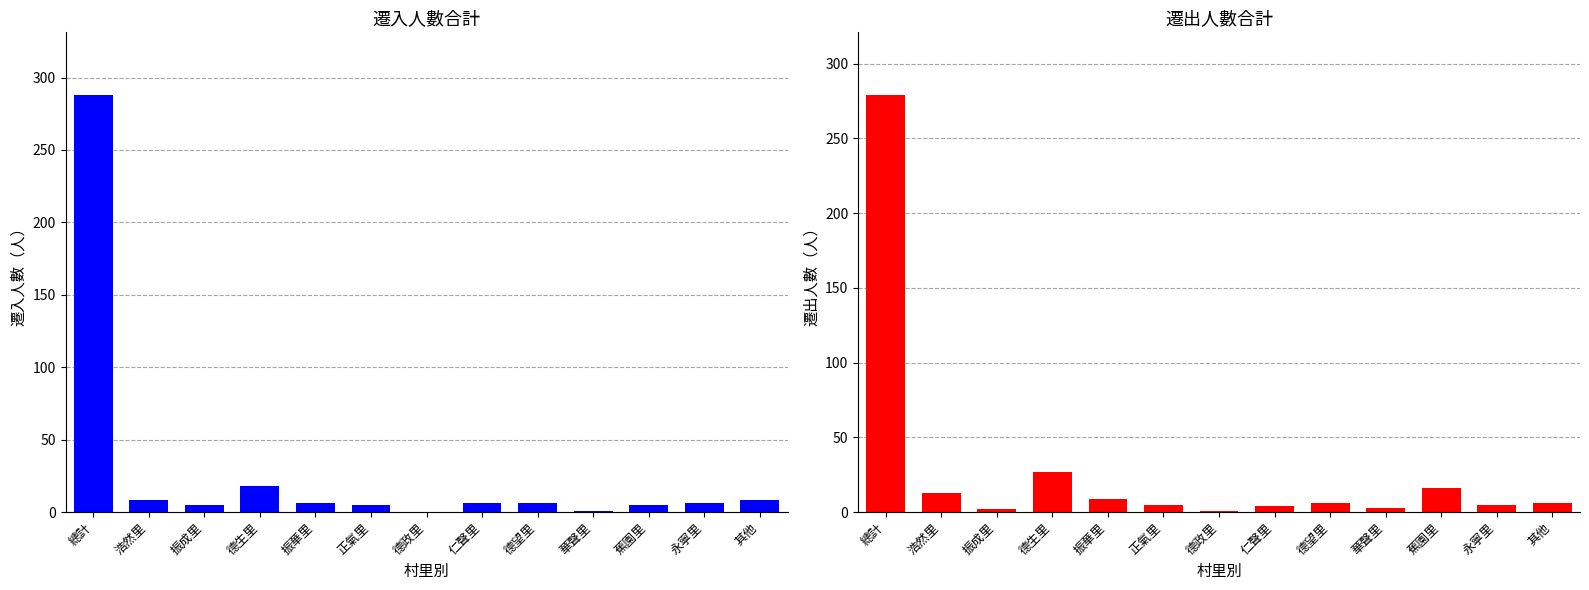

What is the highest value of the 遷入人數_合計 series?

288